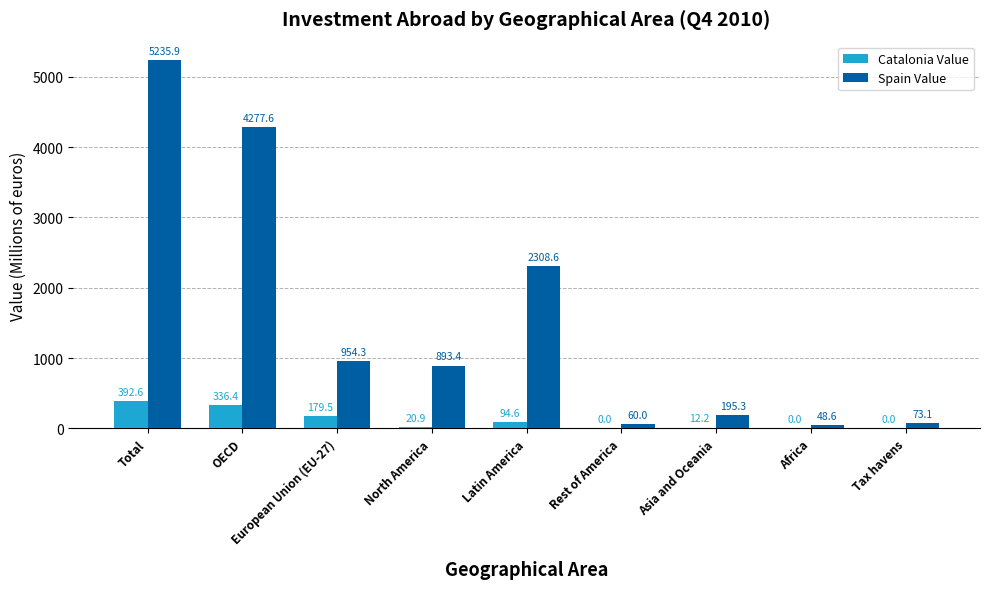

The Spain Value series shows 6453.6 at OECD. True or false?

False